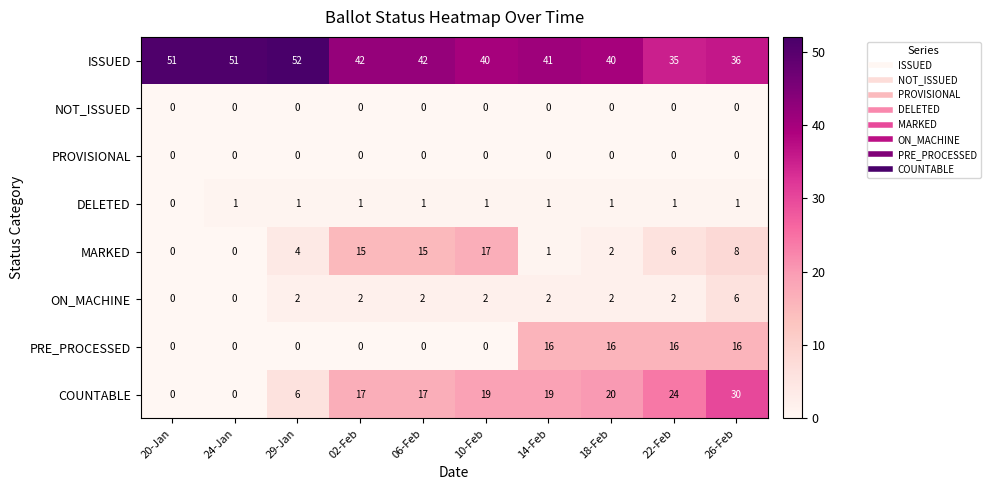

What is the average value of the ISSUED series?

43